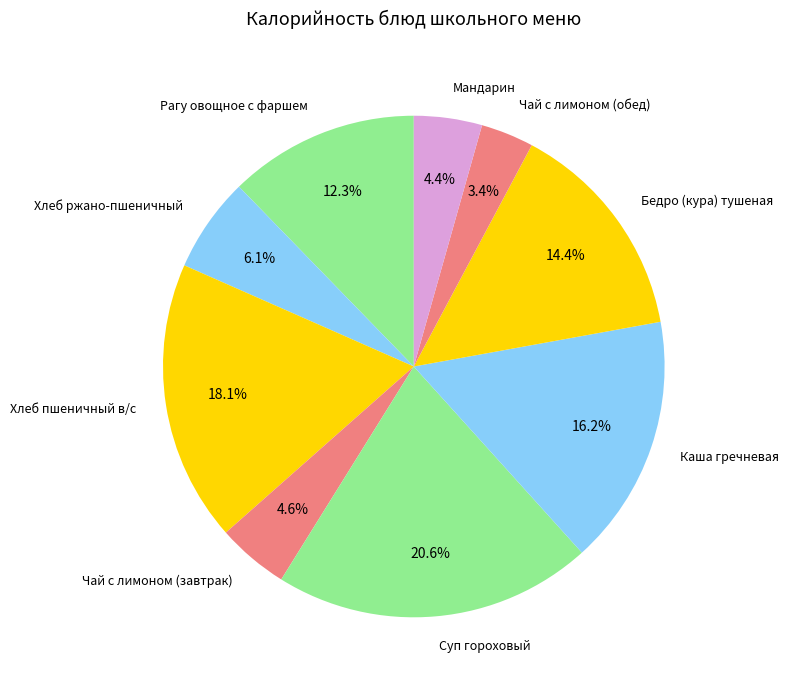

To the nearest percent, what is the difference between the largest and smallest slice percentages?

17%